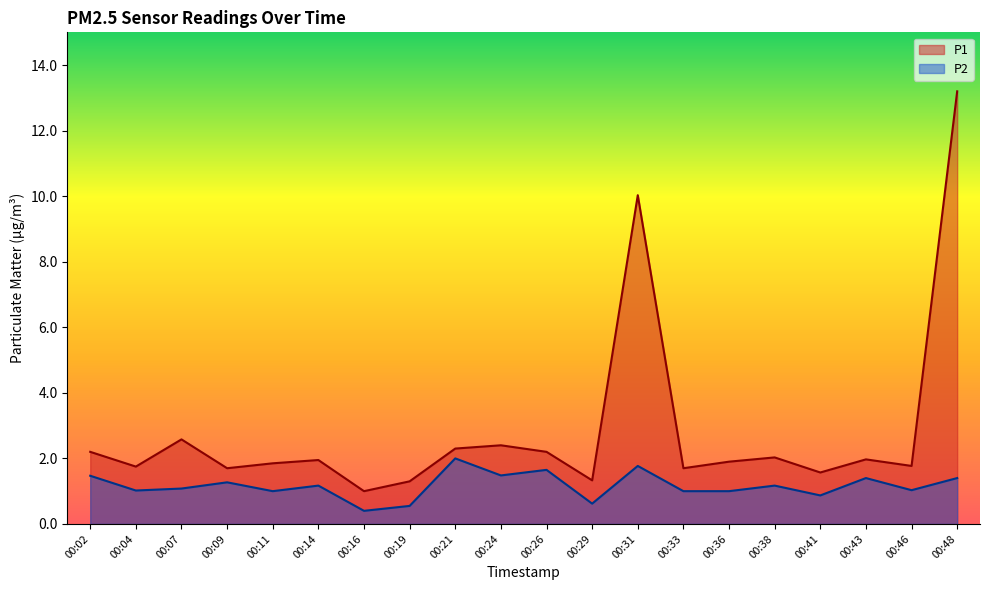

At which category is the sum across all series the highest?

00:48